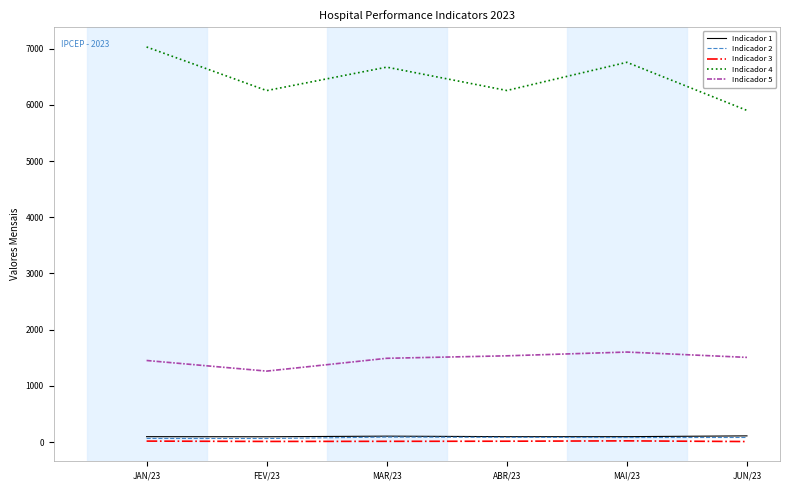

What is the total value across all series at JUN/23?

7610